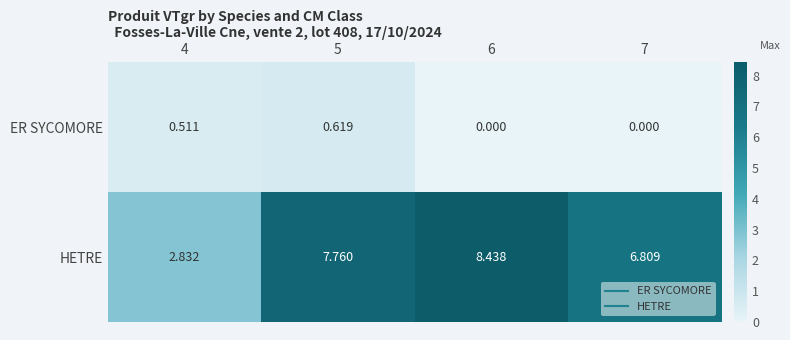

Which series has the largest total across all categories?

HETRE